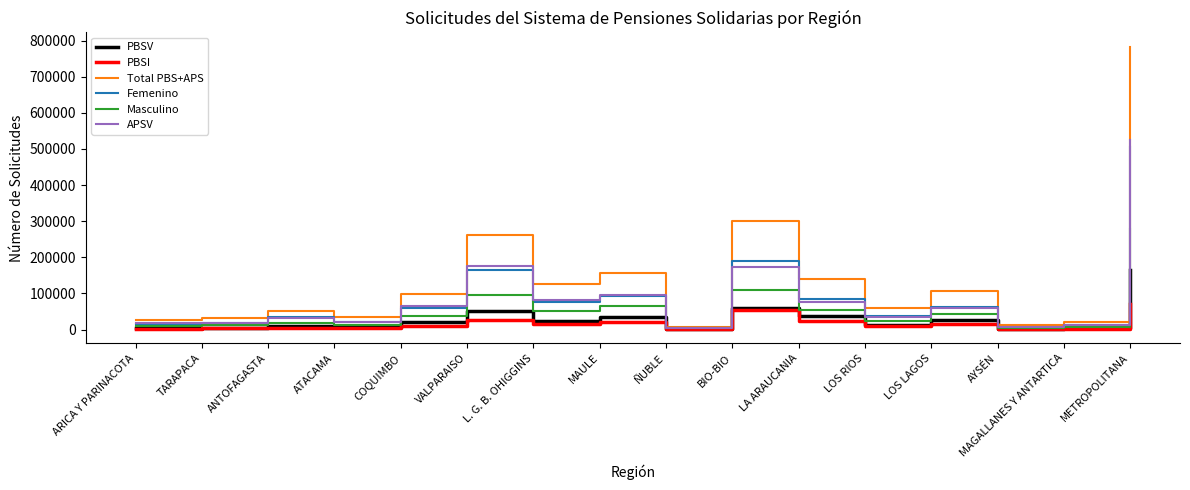

What is the approximate value of PBSV at ANTOFAGASTA, to the nearest 50?

11000